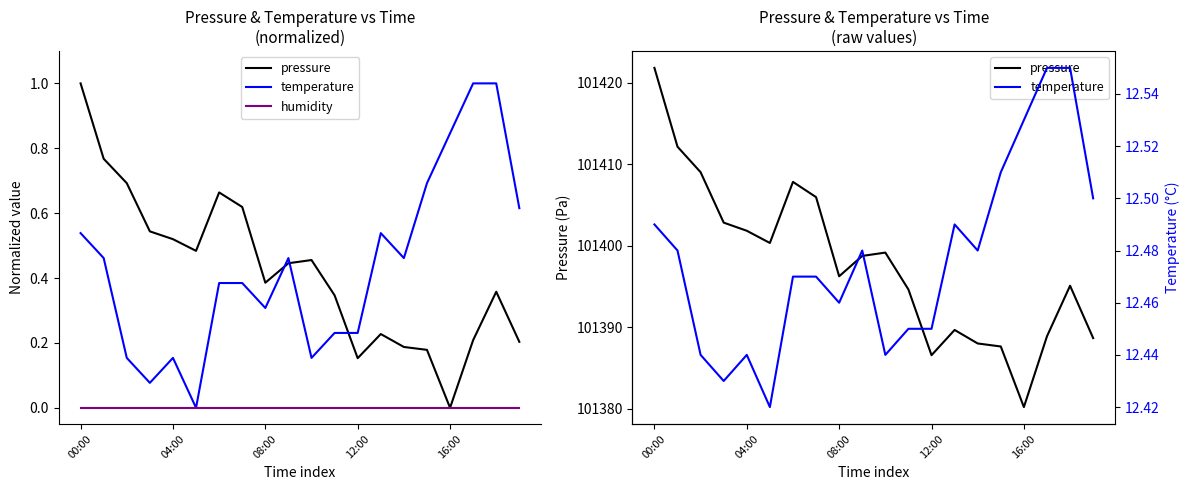

At which label does pressure first exceed 101398?

00:00